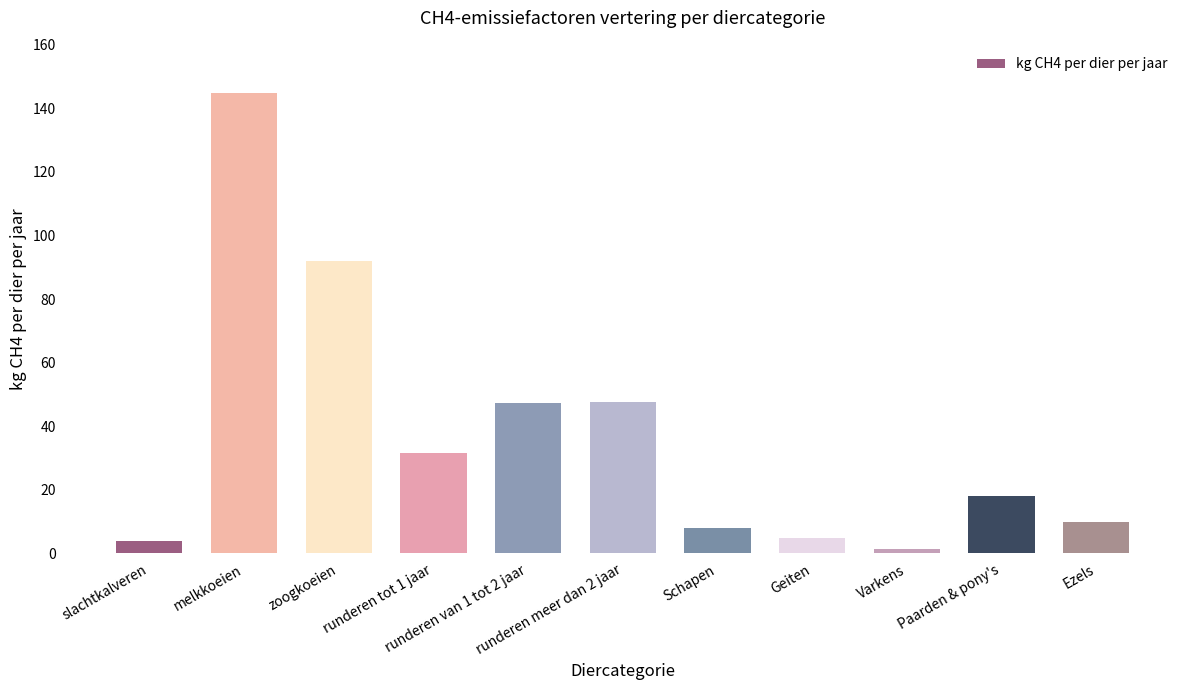

The chart shows a value of 39.1 at zoogkoeien. True or false?

False